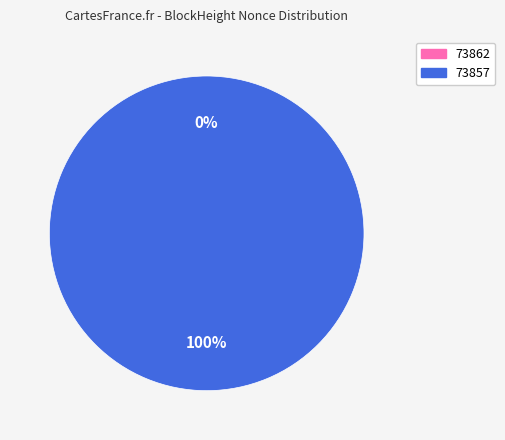

What percentage do 73857 and 73862 together represent?

100.0%